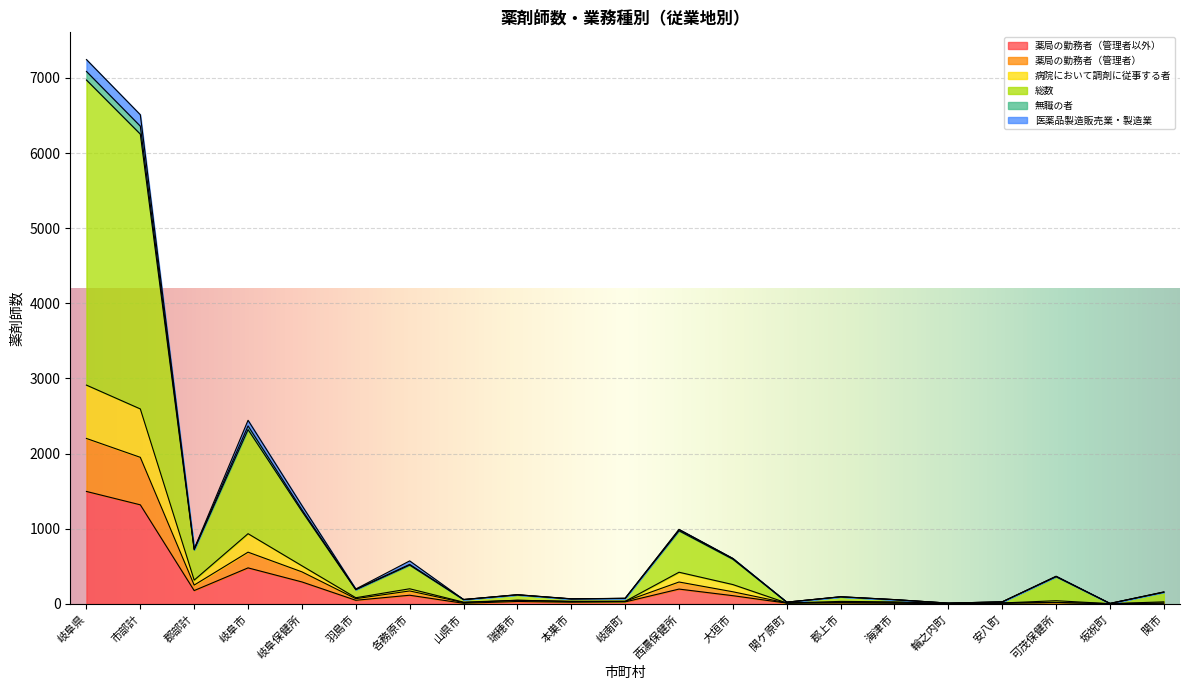

What is the sum of the 薬局の勤務者（管理者） values at 可茂保健所 and 海津市?

38